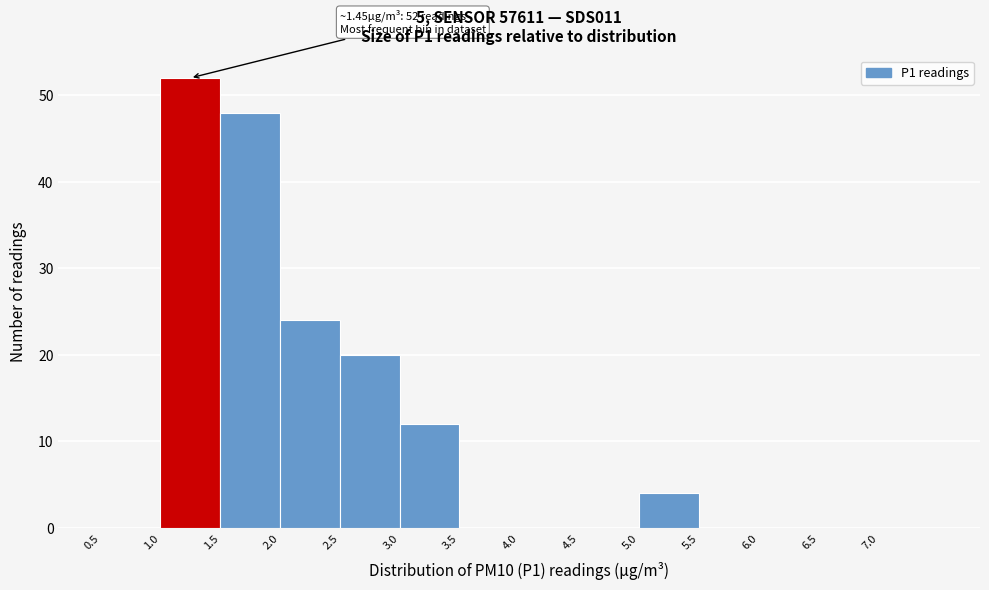

Over which range of the x-axis is the bar tallest?

1.0 to 1.5